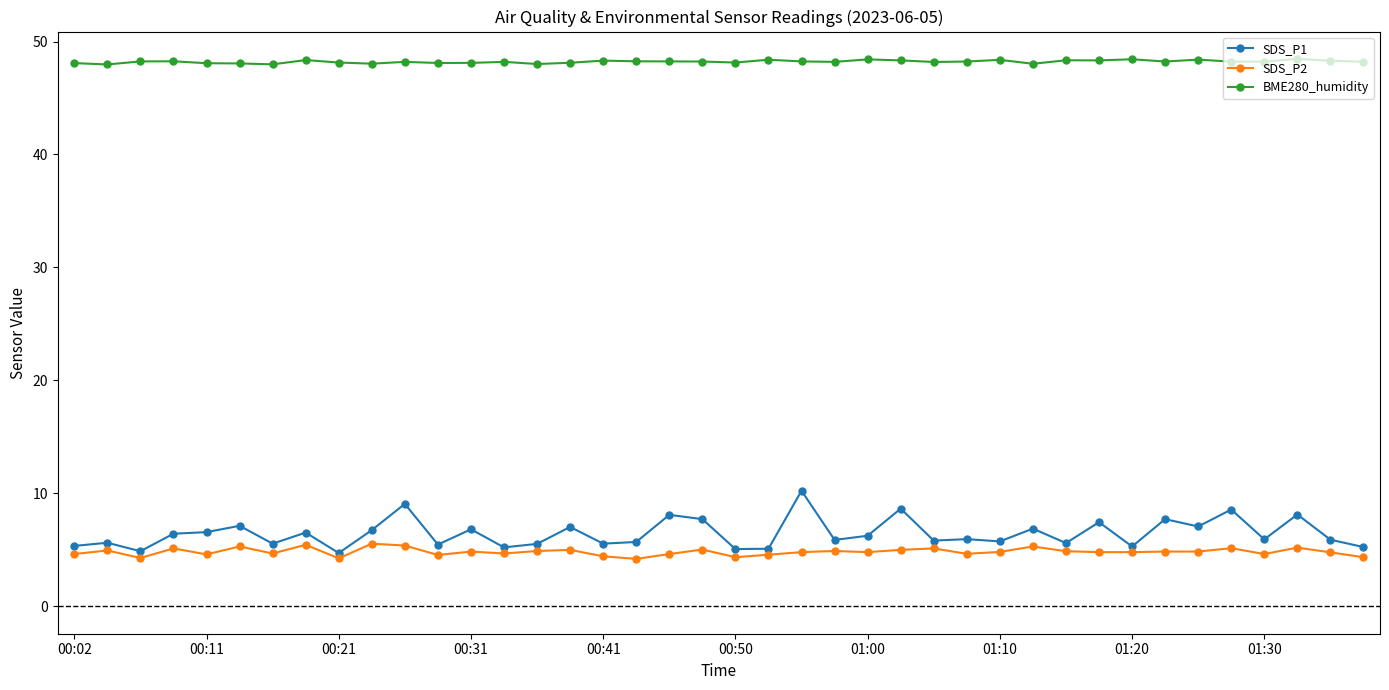

Rank the series by their maximum value, from highest to lowest.

BME280_humidity, SDS_P1, SDS_P2